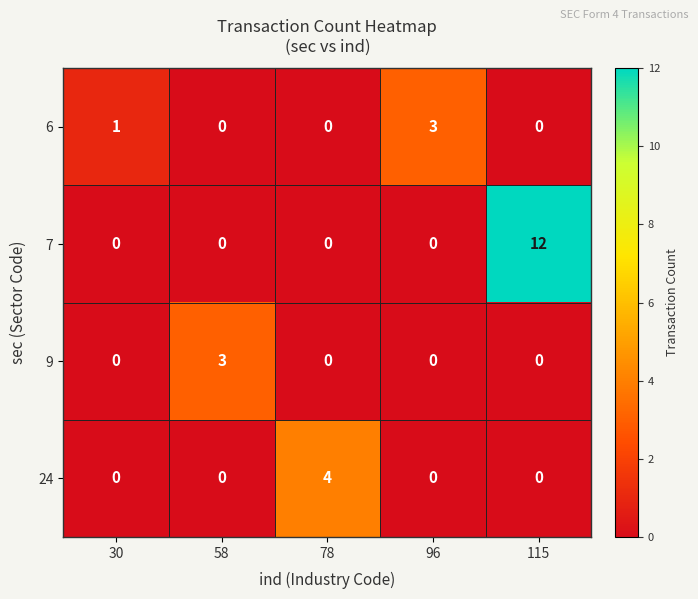

Which series has the largest total across all categories?

7